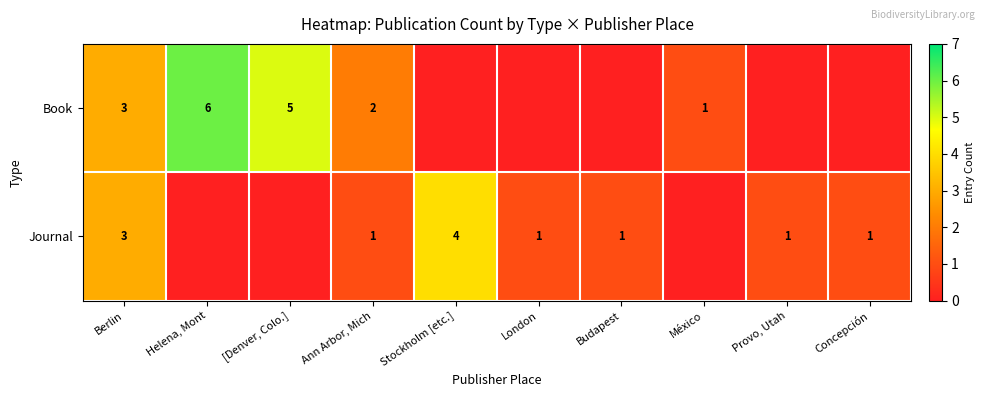

True or false: Journal has a value of 1 at London.

True